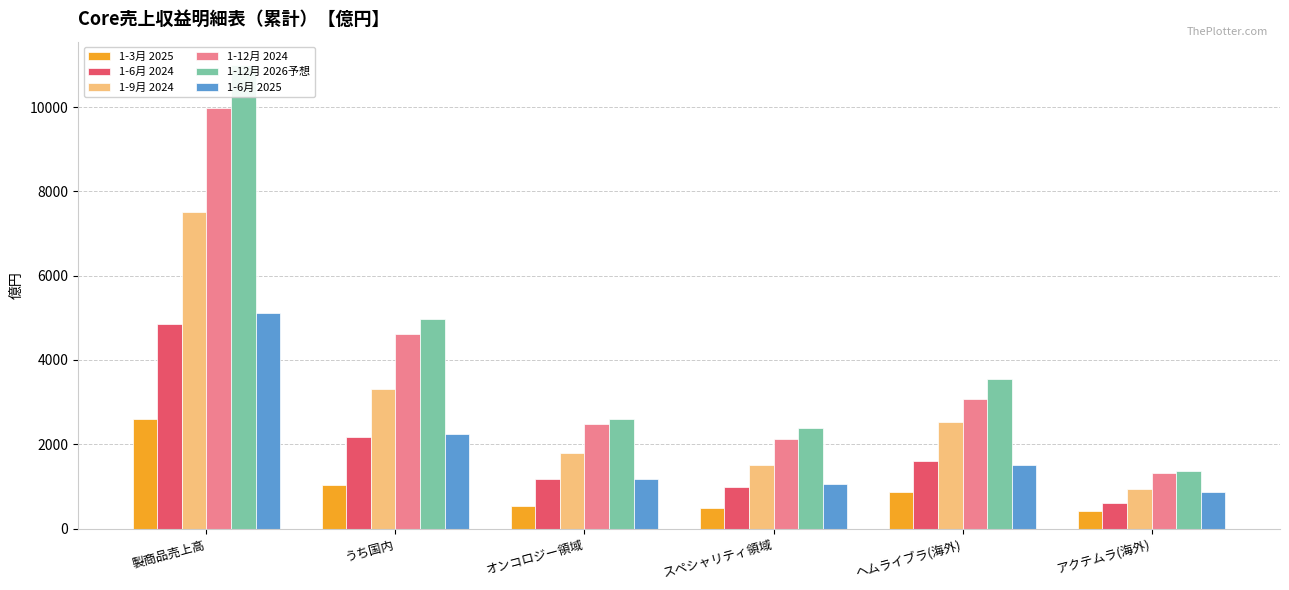

At which category does the chart reach its minimum across all series?

アクテムラ(海外)